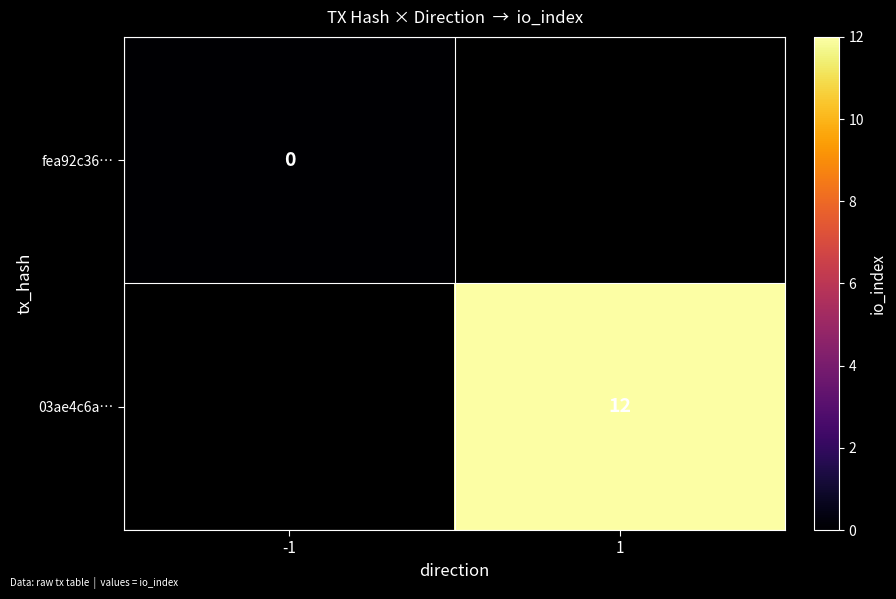

Count the number of data series in this chart.

2